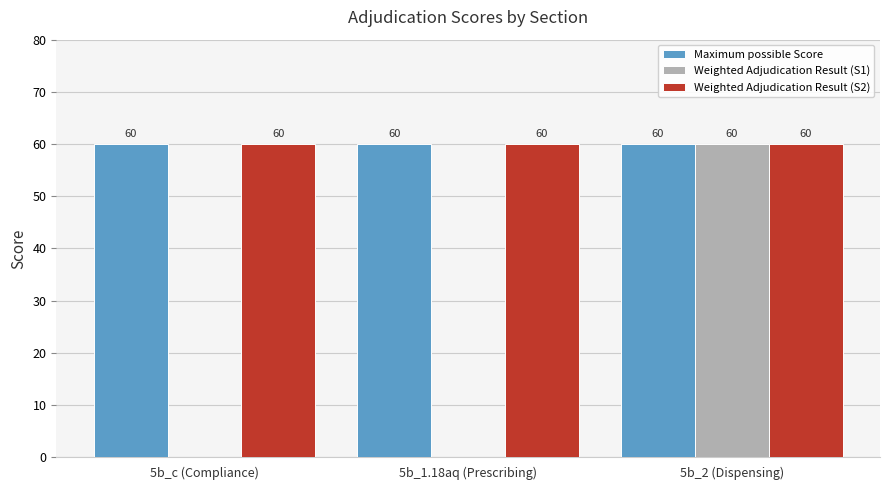

Reading left to right, what are all the values shown in this chart?

Maximum possible Score: 60	60	60
Weighted Adjudication Result (S1): 0	0	60
Weighted Adjudication Result (S2): 60	60	60